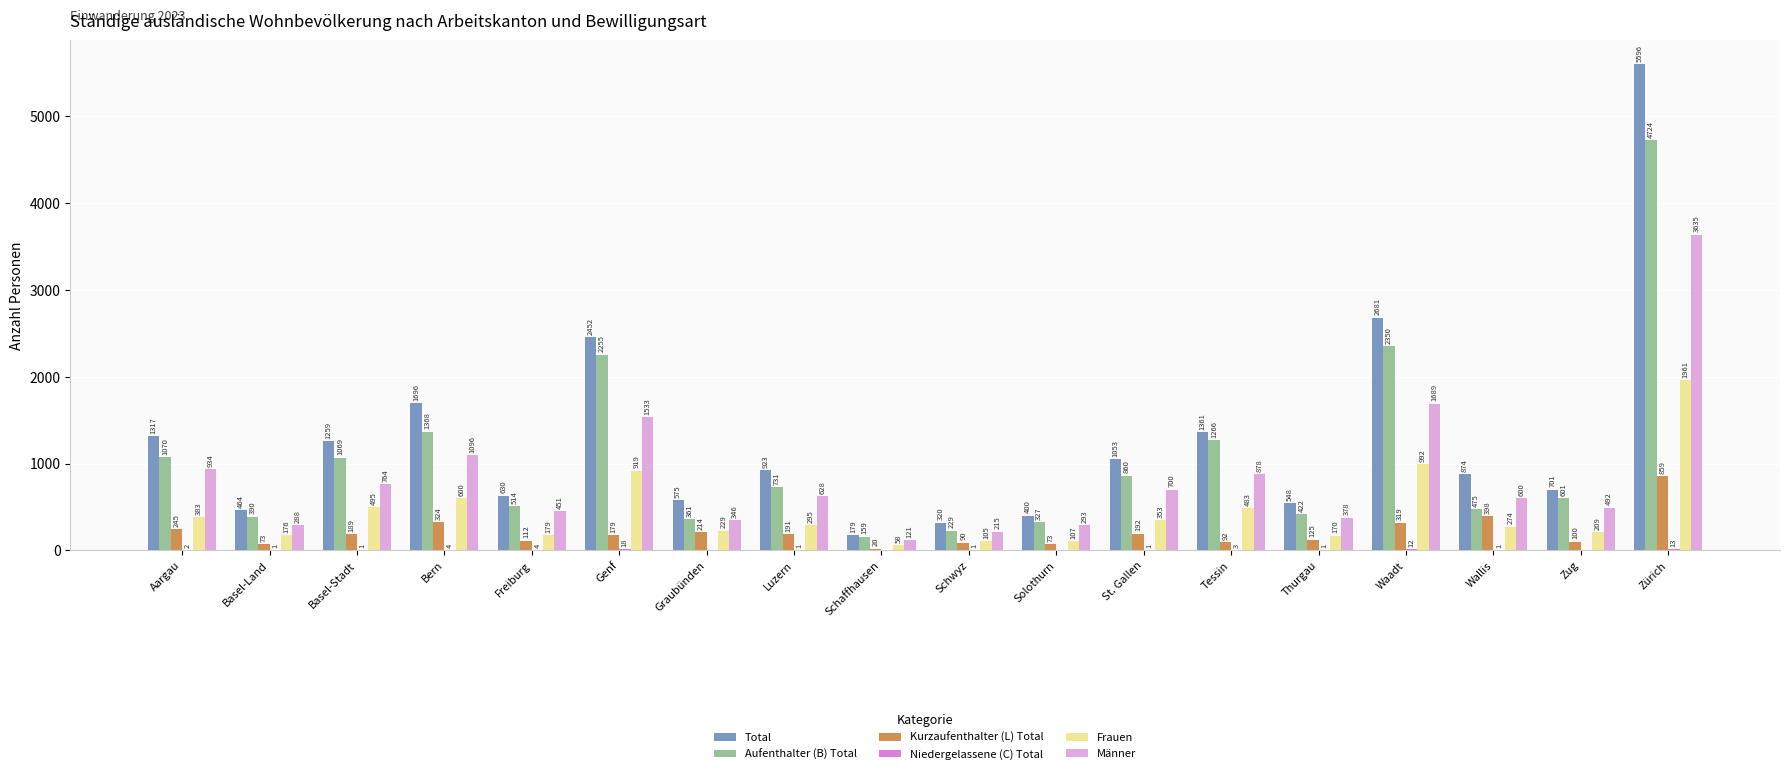

What is the sum of the Aufenthalter (B) Total values at Basel-Land and Graubünden?

751